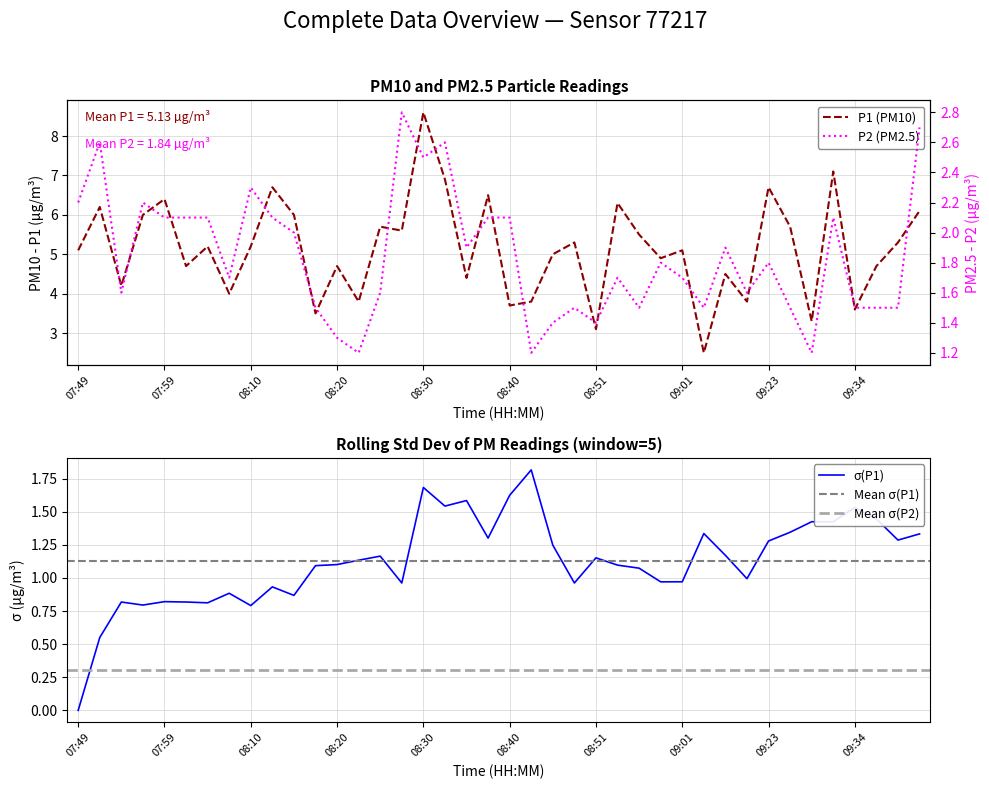

How many interior local valleys does the P1 series have?

14